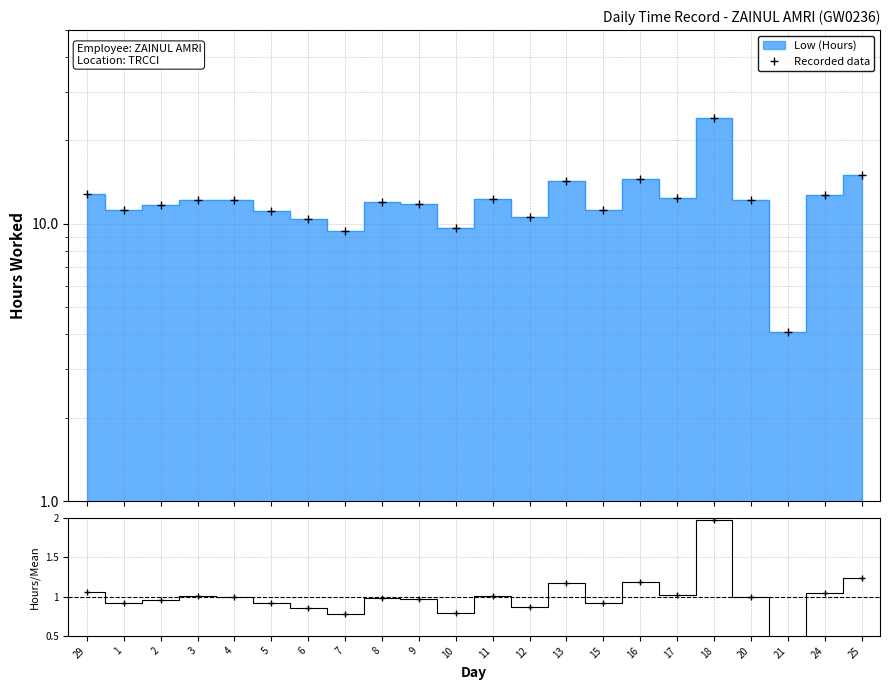

True or false: the data has more than 0 interior local peaks.

True